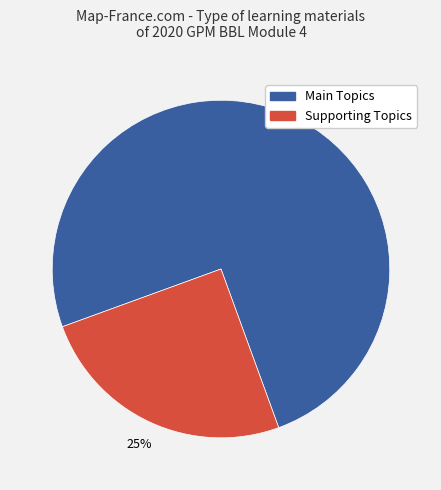

To the nearest percent, what is the difference between the largest and smallest slice percentages?

50%